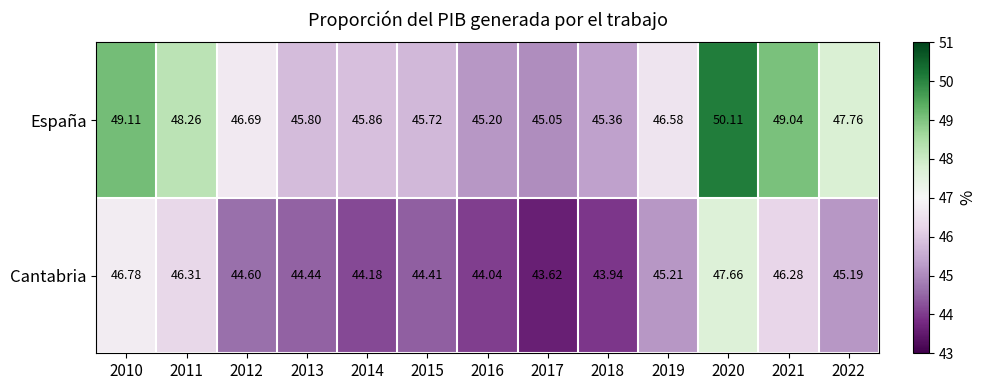

Is the value of España at 2017 greater than the value of Cantabria at 2019?

No